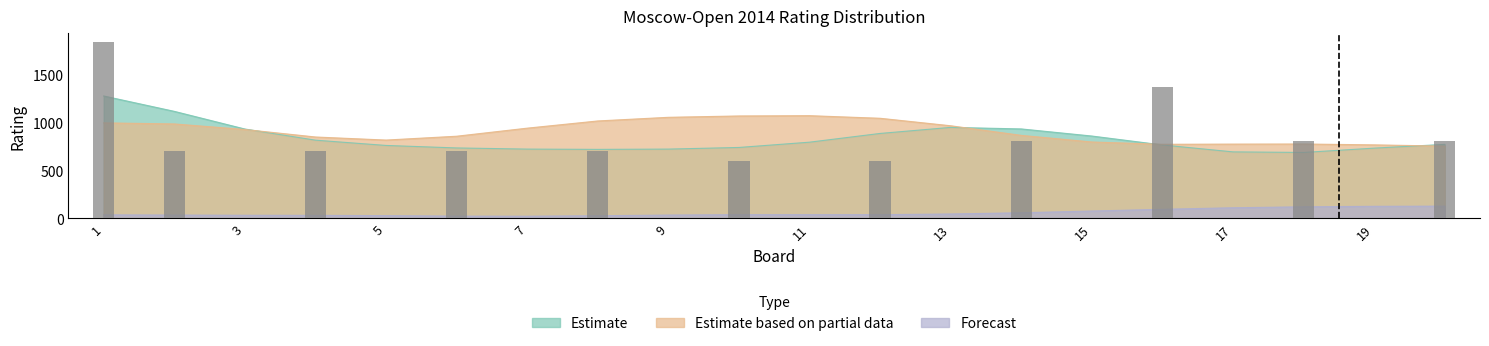

Rank the series by their maximum value, from highest to lowest.

Estimate, Estimate based on partial data, Forecast